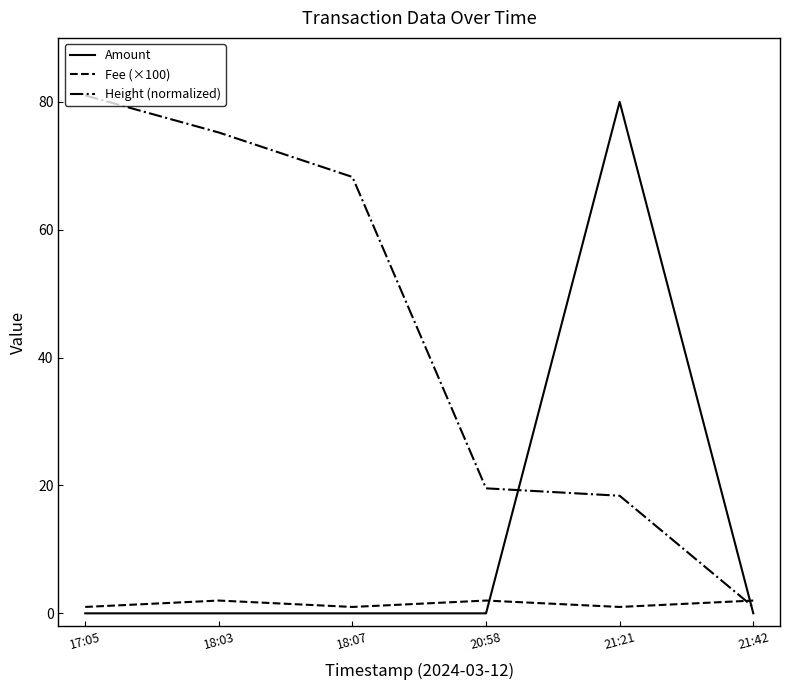

What is the difference between the Height (normalized) values at 21:21 and 18:07?

49.9